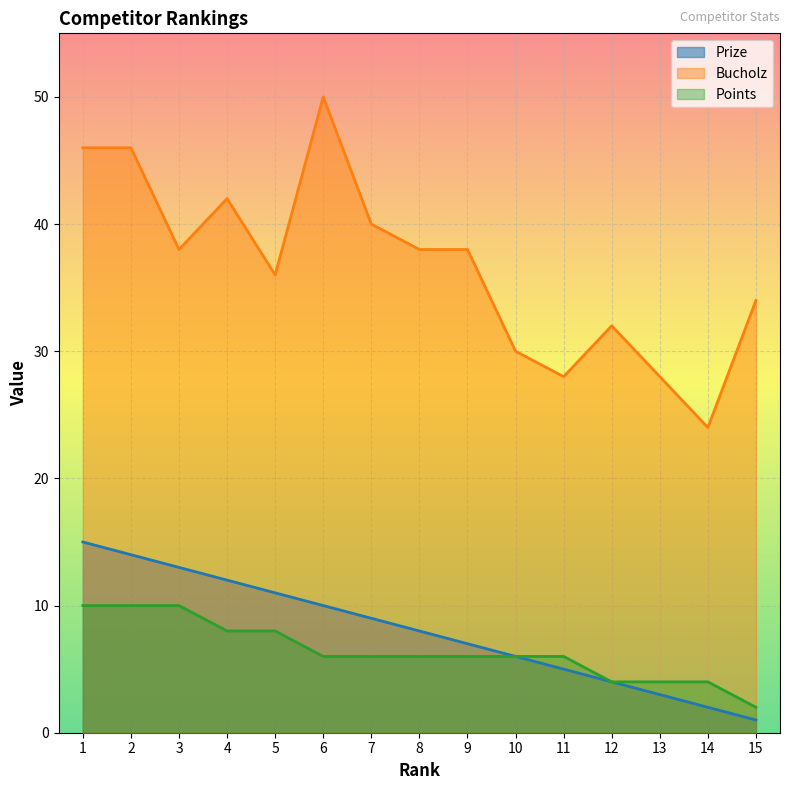

List the labels in order of Prize value, largest first.

1, 2, 3, 4, 5, 6, 7, 8, 9, 10, 11, 12, 13, 14, 15